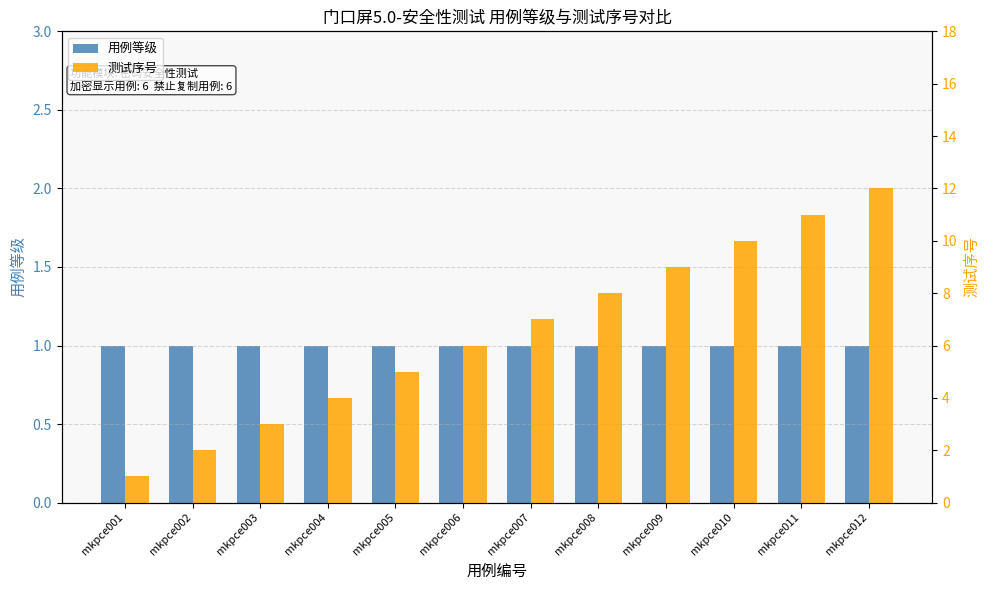

How many data points in 测试序号 are above 7?

5